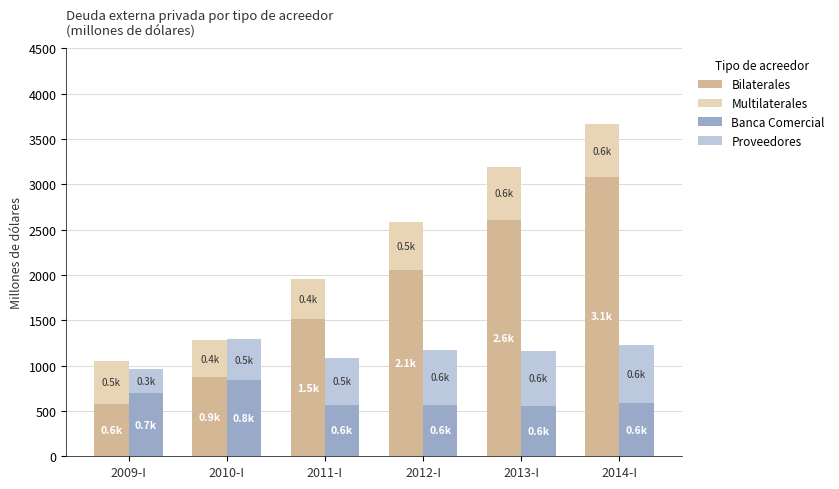

What is the value of the Bilaterales bar at the 3rd from the left?

1516.8